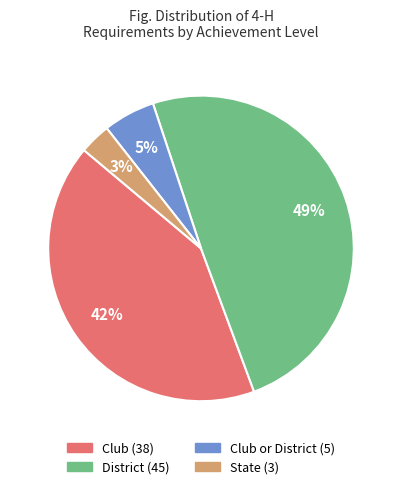

Does any single category account for the majority?

No